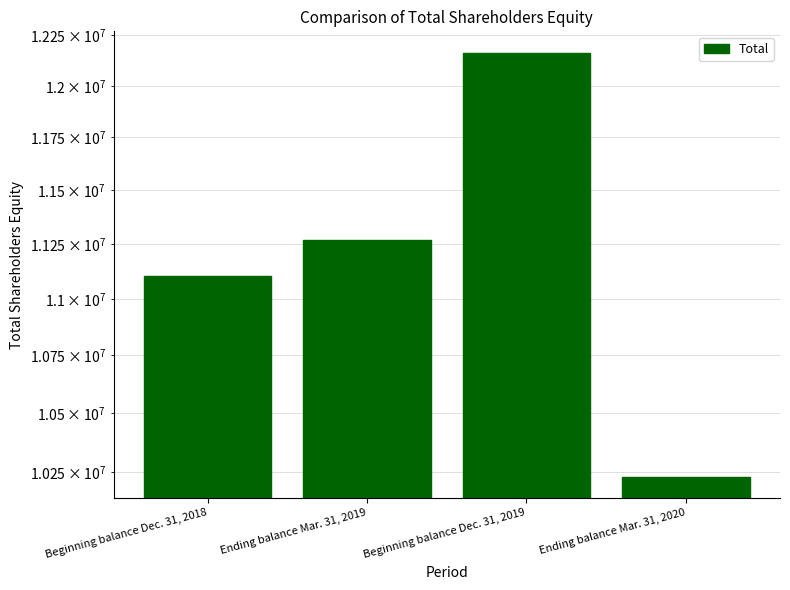

Which label corresponds to the largest value in the chart?

Beginning balance Dec. 31, 2019